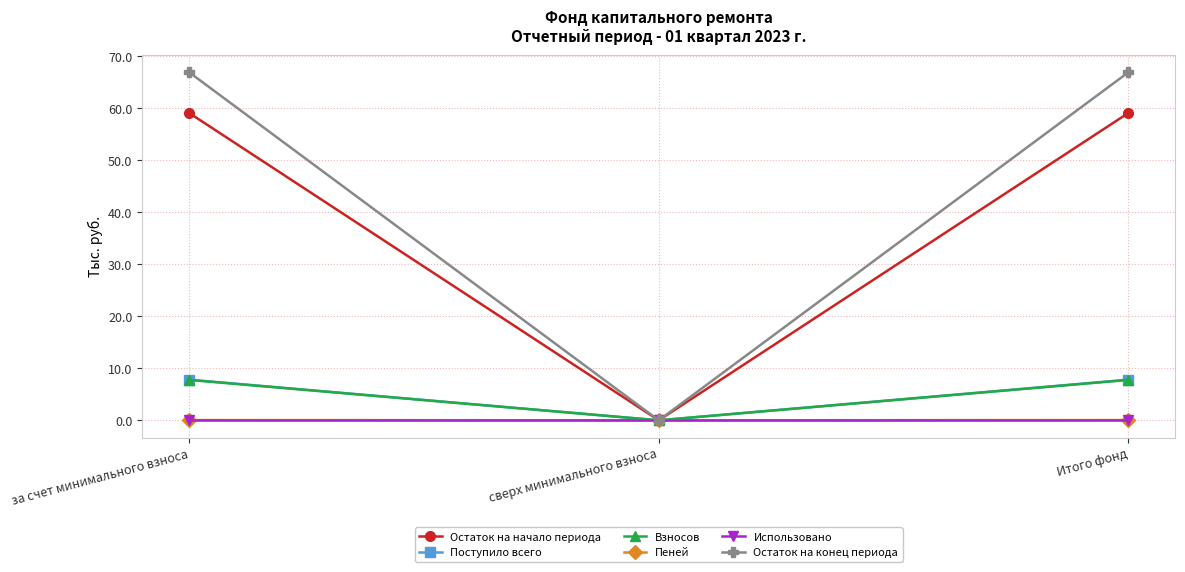

Which category has the lowest value in the Взносов series?

сверх минимального взноса